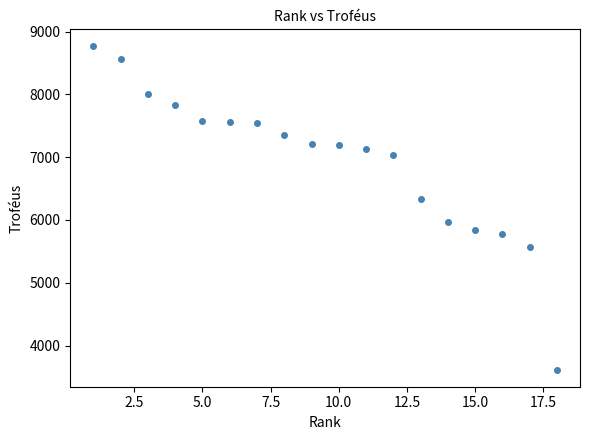

What is the range of X values (max minus min)?

17